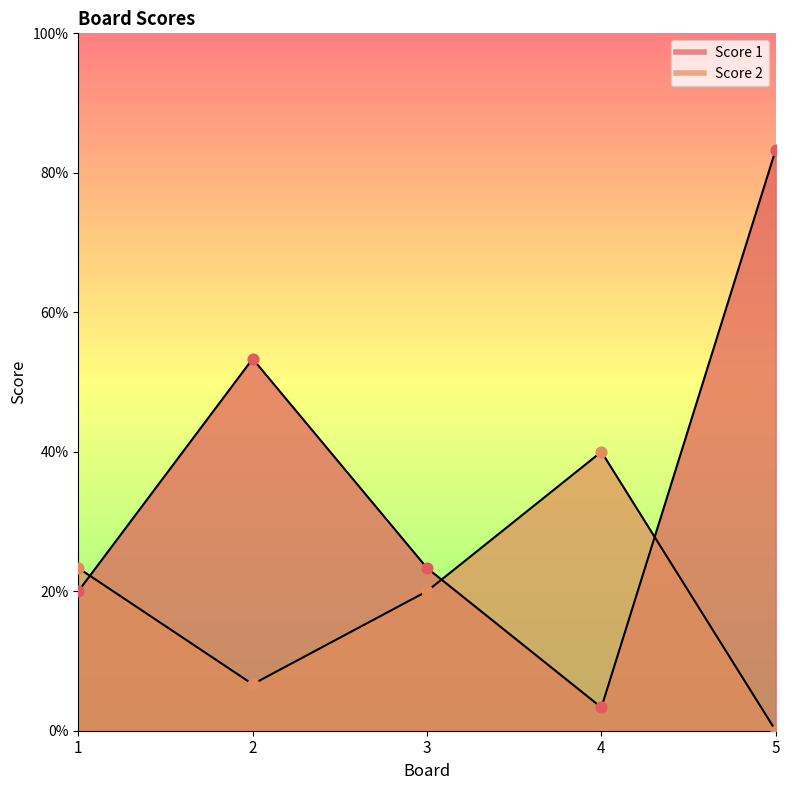

Which series contains the lowest Y value?

Score 2